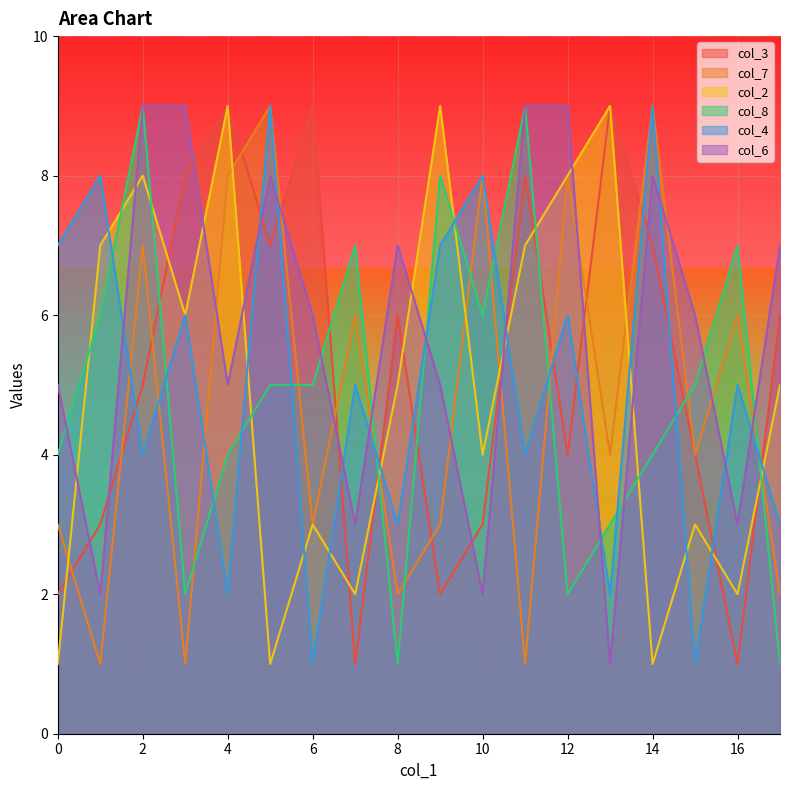

How many values in the col_6 series are below 6?

8